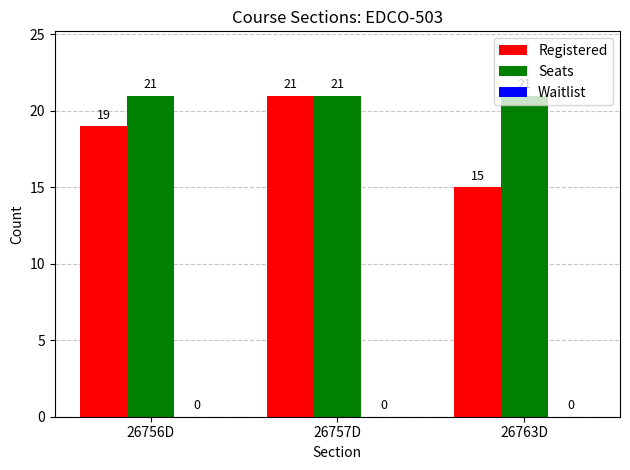

What is the greatest value displayed?

21